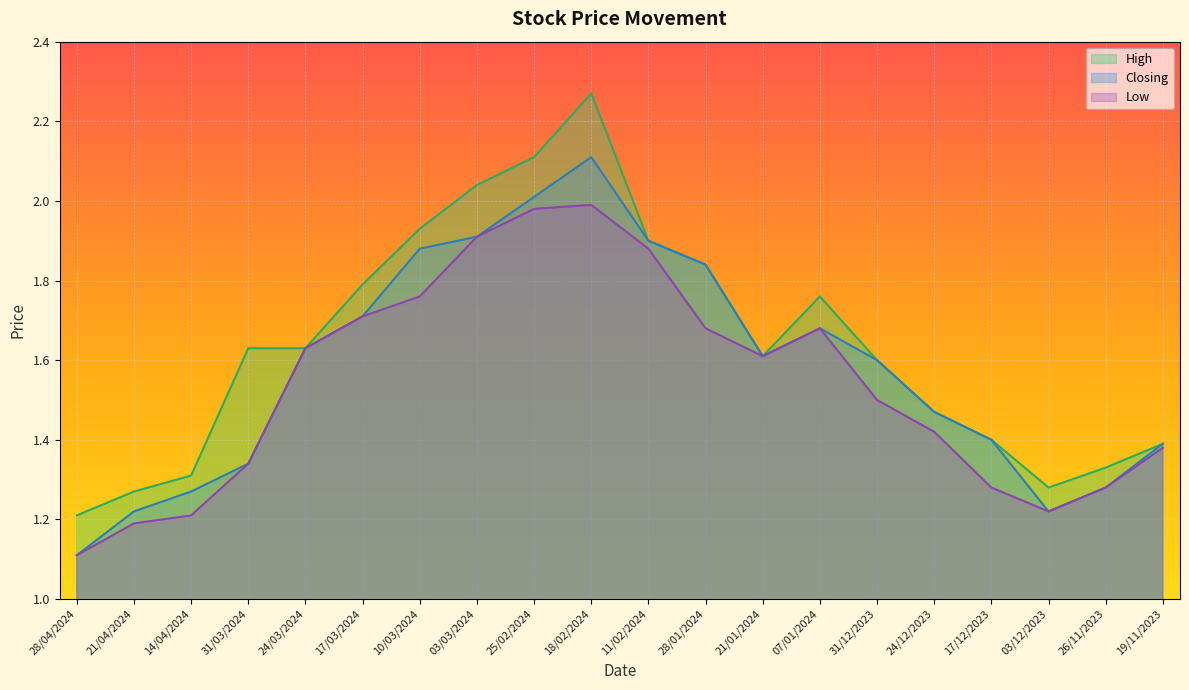

What is the sum of the High values at 21/04/2024 and 31/12/2023?

2.9